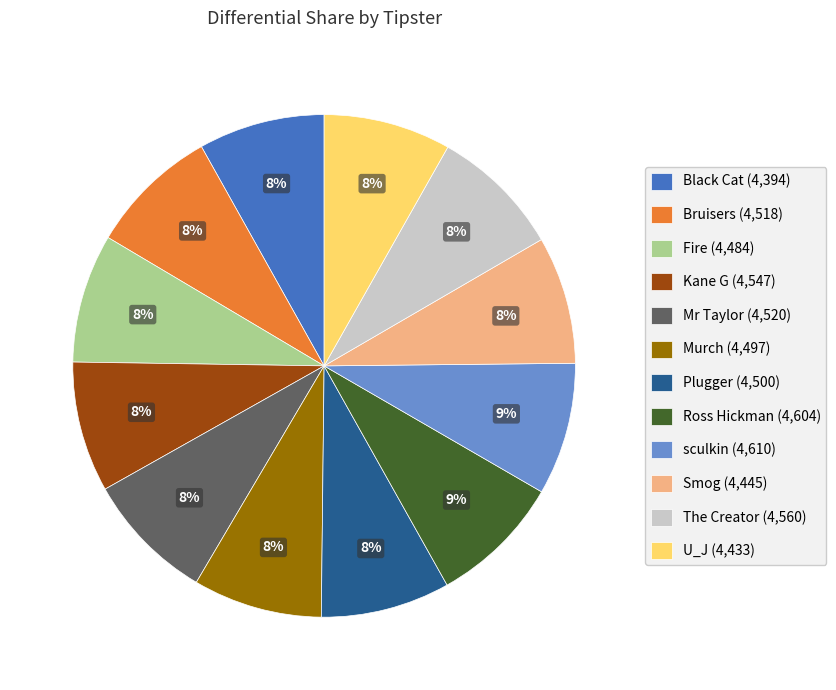

Is there a majority slice in this chart?

No